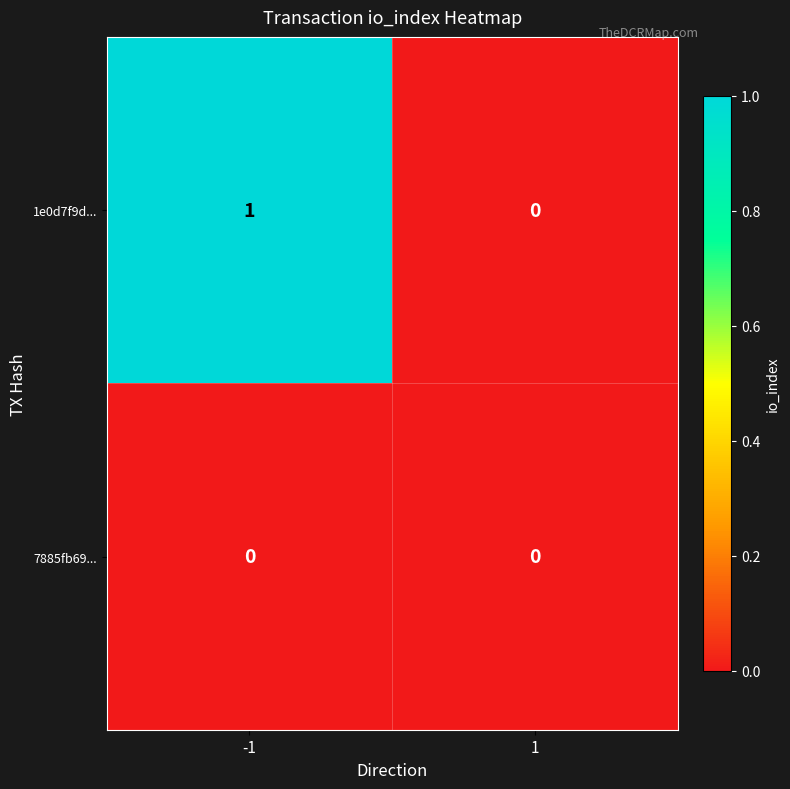

Rank the series by their average value, from lowest to highest.

7885fb69..., 1e0d7f9d...